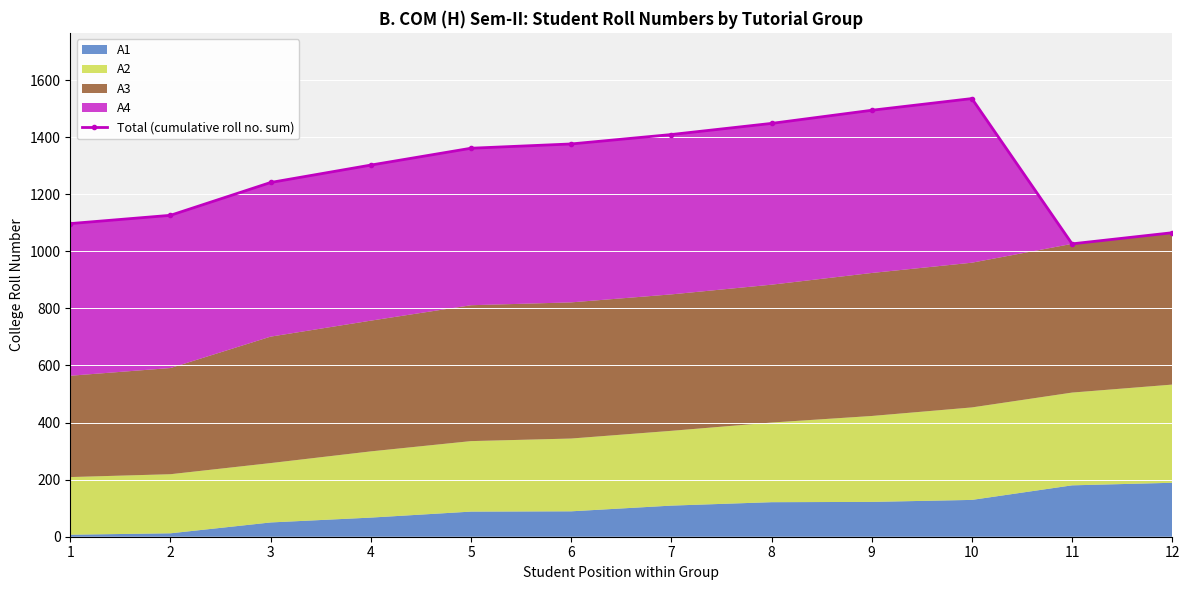

Reading left to right, transcribe all the data shown in this chart.

1=1097	2=1126	3=1241	4=1302	5=1361	6=1376	7=1409	8=1448	9=1494	10=1535	11=1026	12=1065